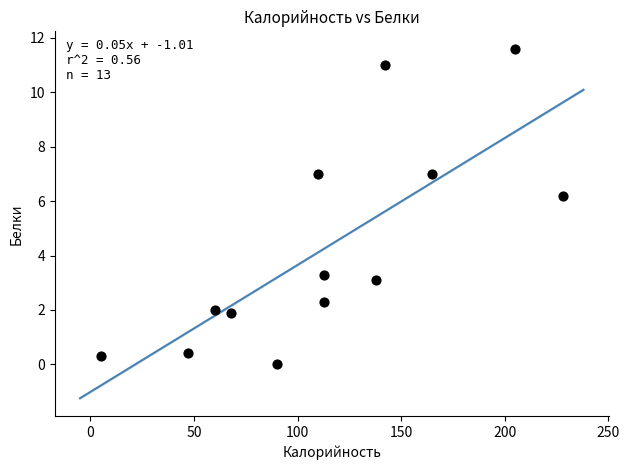

What Y value in the scatter plot is closest to 5?

6.2